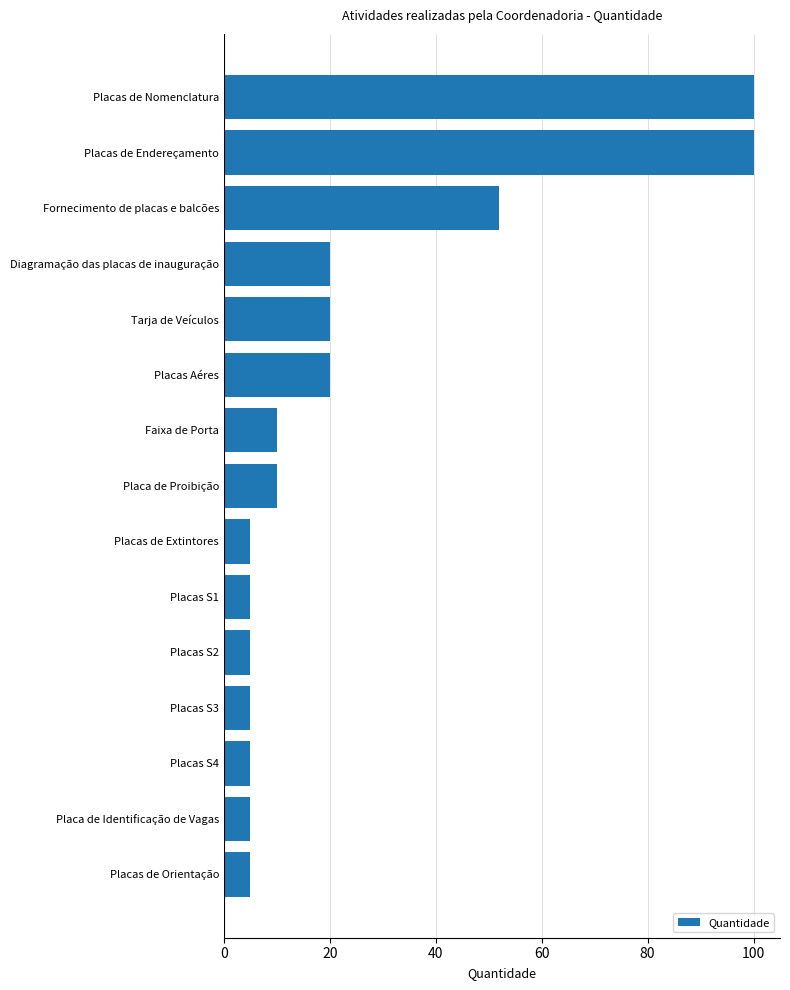

What is the difference between the maximum and minimum values?

95